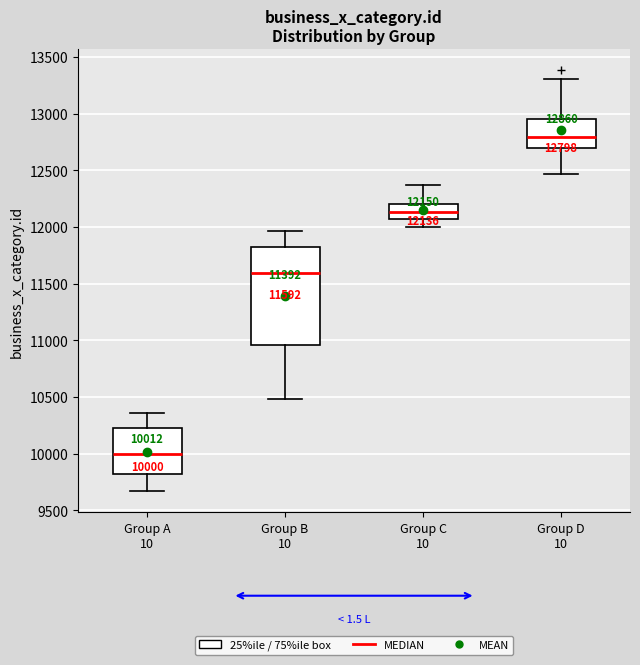

Comparing the boxes themselves (not the whiskers), which one is the tallest?

Group B 10